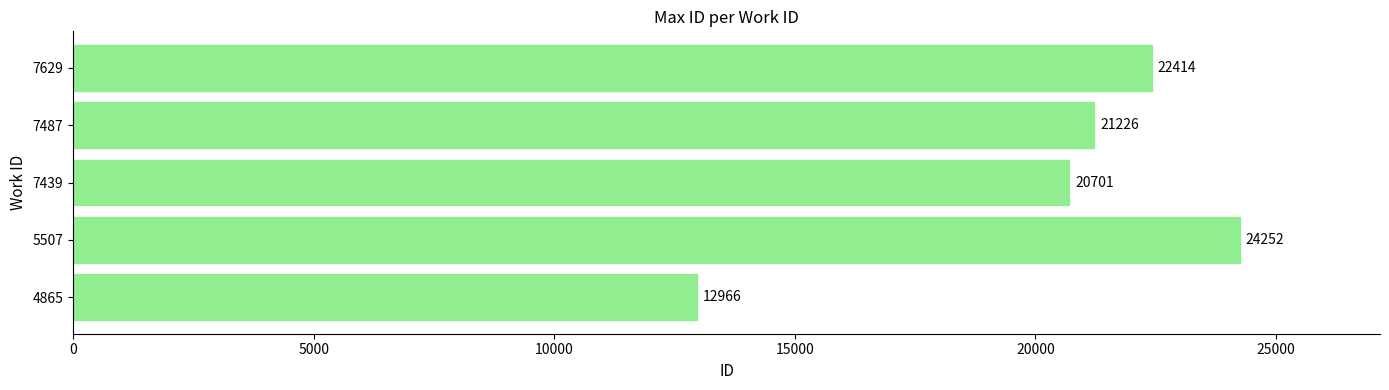

How many bars are there in total?

5